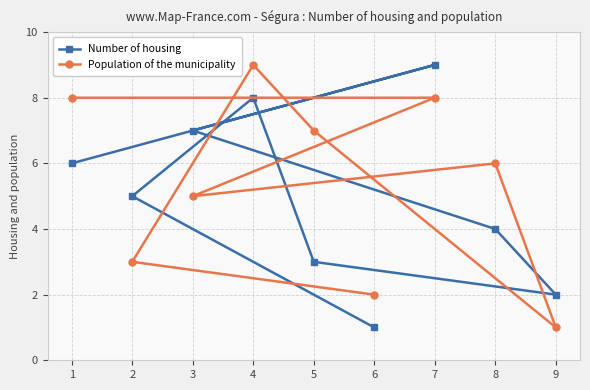

Rank the categories by Number of housing value from lowest to highest.

6, 9, 5, 8, 2, 1, 3, 4, 7